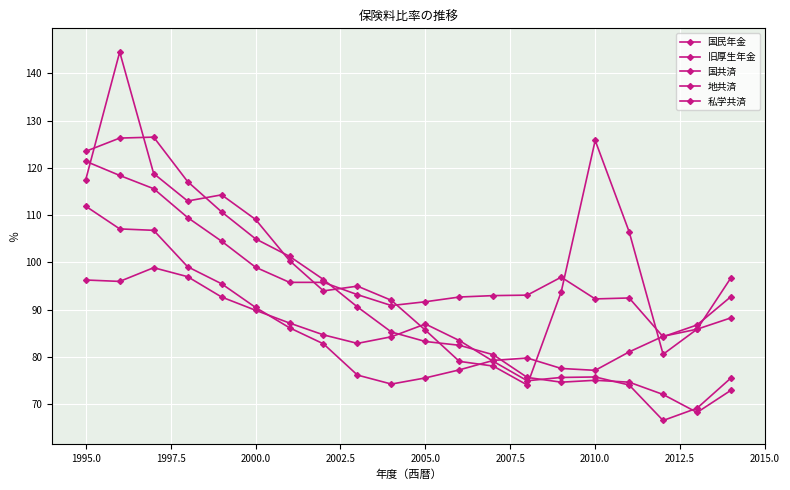

Reading left to right, list all the values displayed in this chart.

国民年金: 117.5	144.5	118.8	113.0	114.3	109.1	100.4	94.0	95.0	92.0	85.7	79.1	78.1	74.1	93.8	125.8	106.5	80.6	85.9	96.8
旧厚生年金: 111.9	107.1	106.8	99.1	95.5	90.5	86.2	82.8	76.2	74.3	75.6	77.3	79.3	79.8	77.6	77.2	81.1	84.4	85.9	88.3
国共済: 96.3	96.0	98.9	97.0	92.7	89.9	87.2	84.7	82.9	84.3	87.0	83.5	79.1	75.0	75.7	75.8	74.1	66.6	69.2	75.6
地共済: 123.5	126.3	126.5	117.1	110.7	105.0	101.3	96.4	90.6	85.3	83.3	82.5	80.5	75.7	74.7	75.1	74.7	72.1	68.3	73.0
私学共済: 121.4	118.4	115.6	109.5	104.5	99.0	95.8	95.8	93.2	90.9	91.7	92.7	93.0	93.1	96.9	92.3	92.5	84.3	86.8	92.8